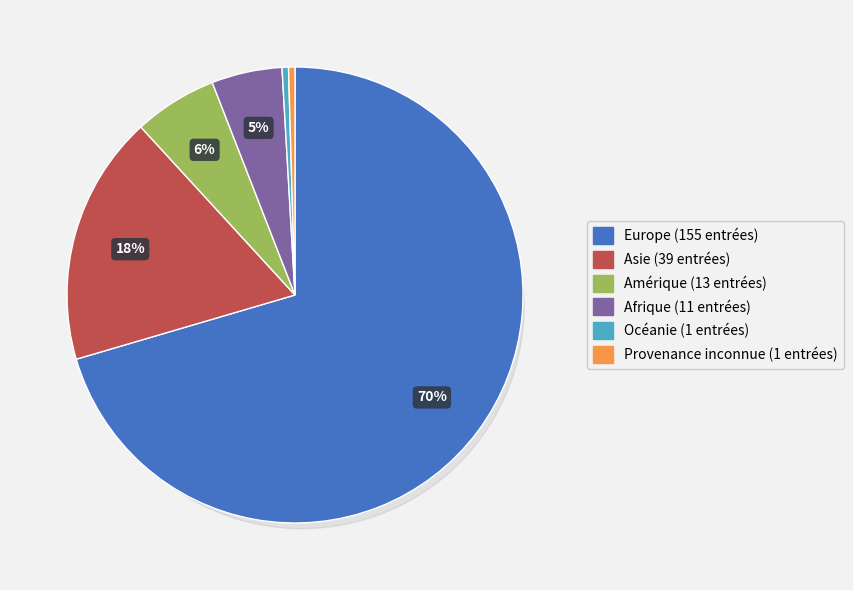

Is there any slice that represents more than half of the pie?

Yes